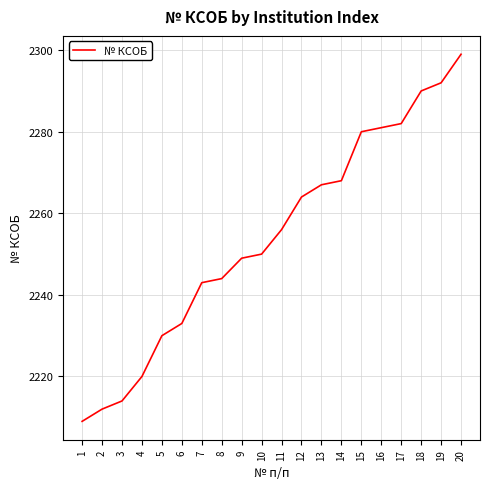

What is the approximate value at 12?

2264